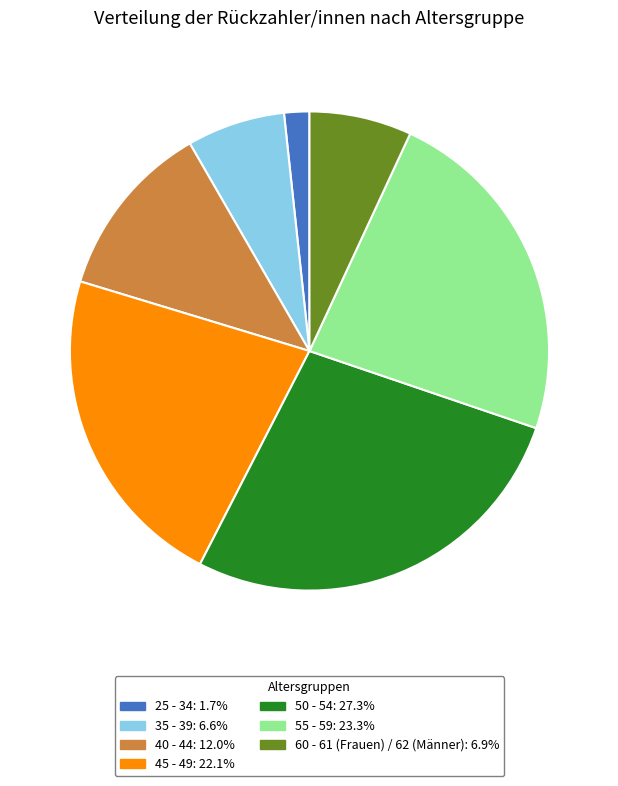

Which category has the biggest portion of the pie?

50 - 54